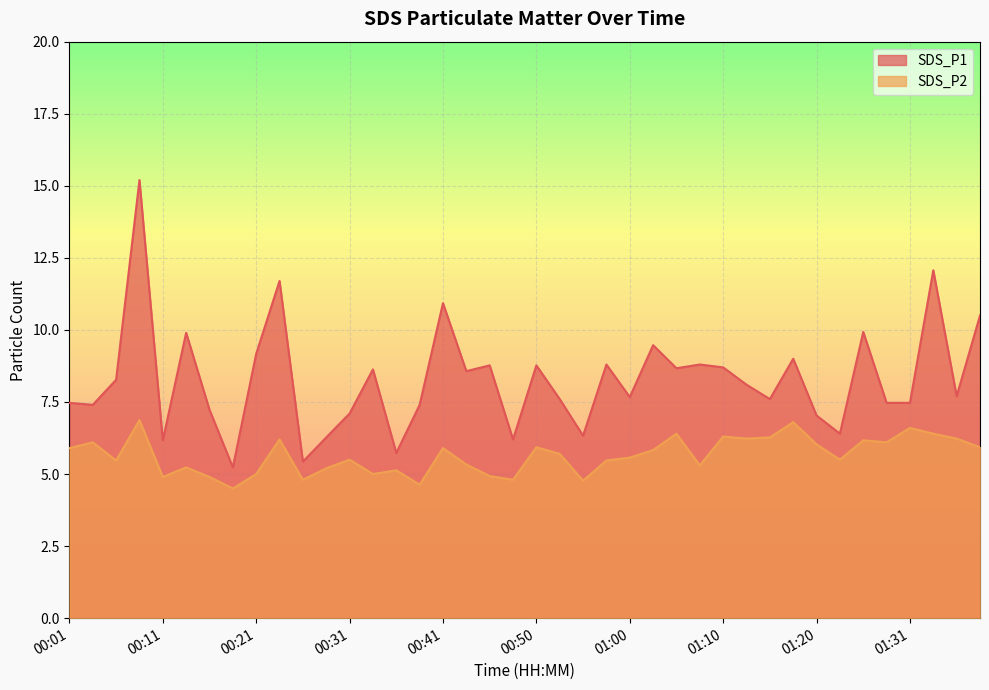

At which label does SDS_P1 first exceed 8?

00:06